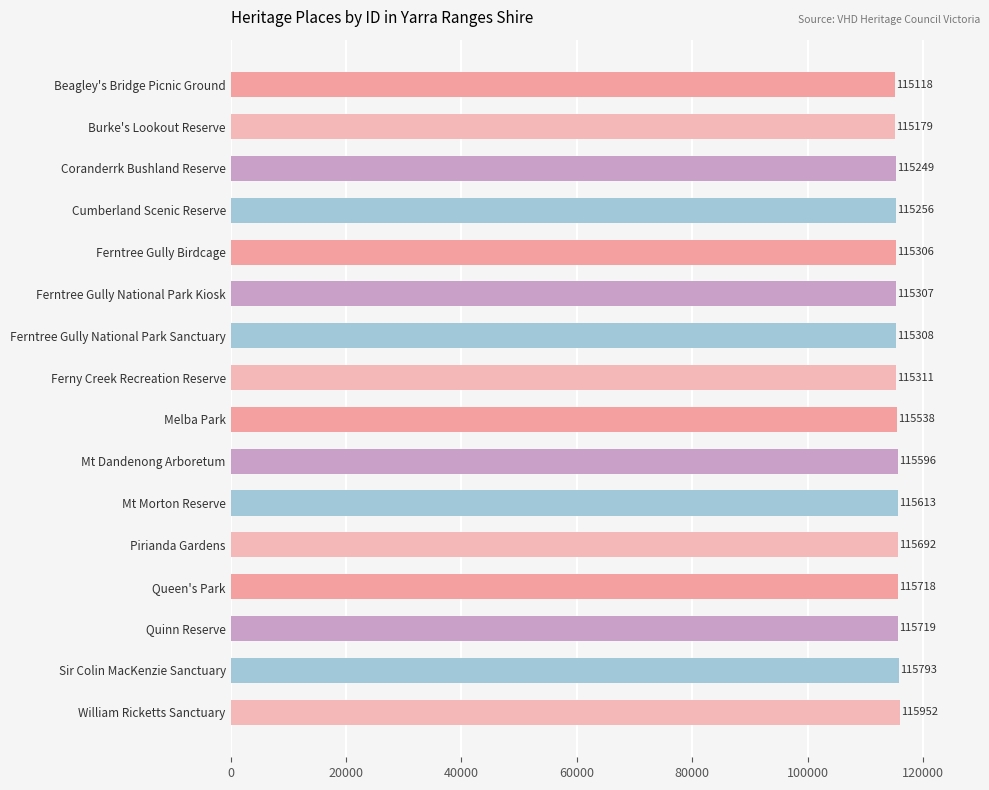

Reading top to bottom, transcribe all the data shown in this chart.

Beagley's Bridge Picnic Ground=115118	Burke's Lookout Reserve=115179	Coranderrk Bushland Reserve=115249	Cumberland Scenic Reserve=115256	Ferntree Gully Birdcage=115306	Ferntree Gully National Park Kiosk=115307	Ferntree Gully National Park Sanctuary=115308	Ferny Creek Recreation Reserve=115311	Melba Park=115538	Mt Dandenong Arboretum=115596	Mt Morton Reserve=115613	Pirianda Gardens=115692	Queen's Park=115718	Quinn Reserve=115719	Sir Colin MacKenzie Sanctuary=115793	William Ricketts Sanctuary=115952